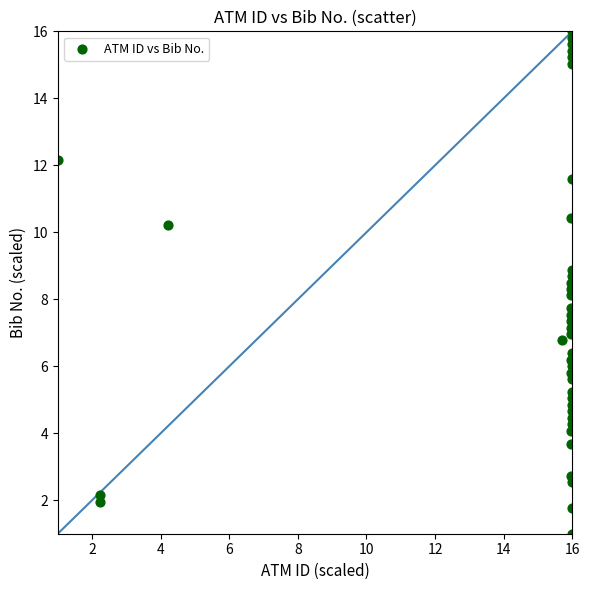

What is the range of X values (max minus min)?

15.0